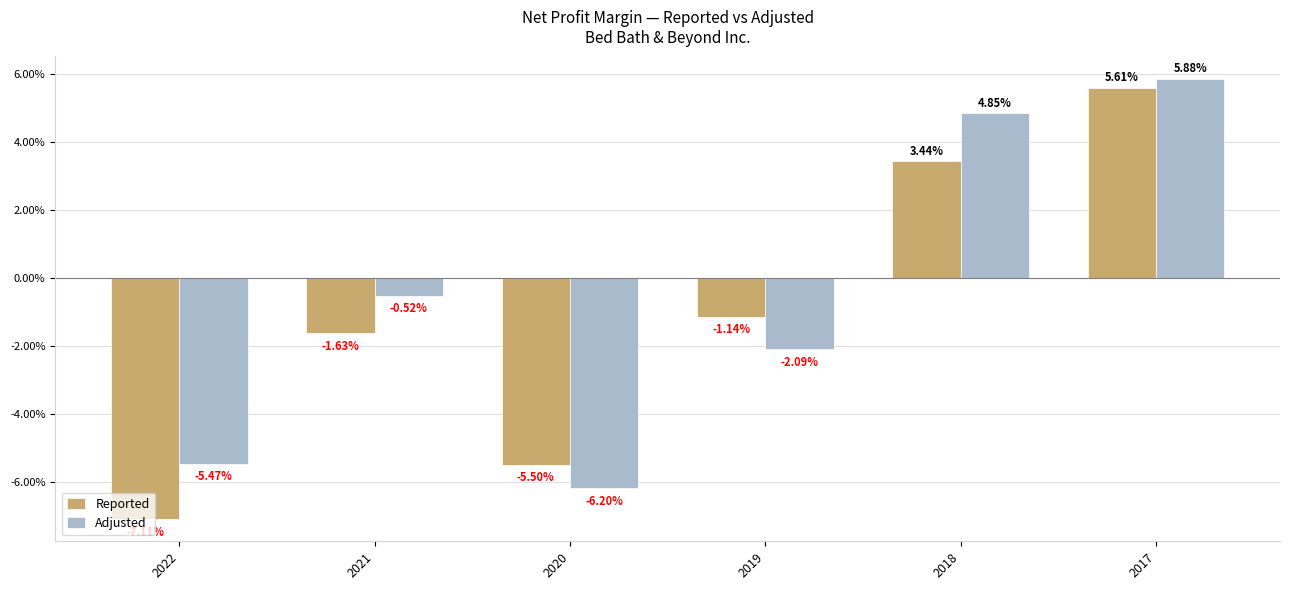

What are all the series names shown in the legend?

Reported, Adjusted